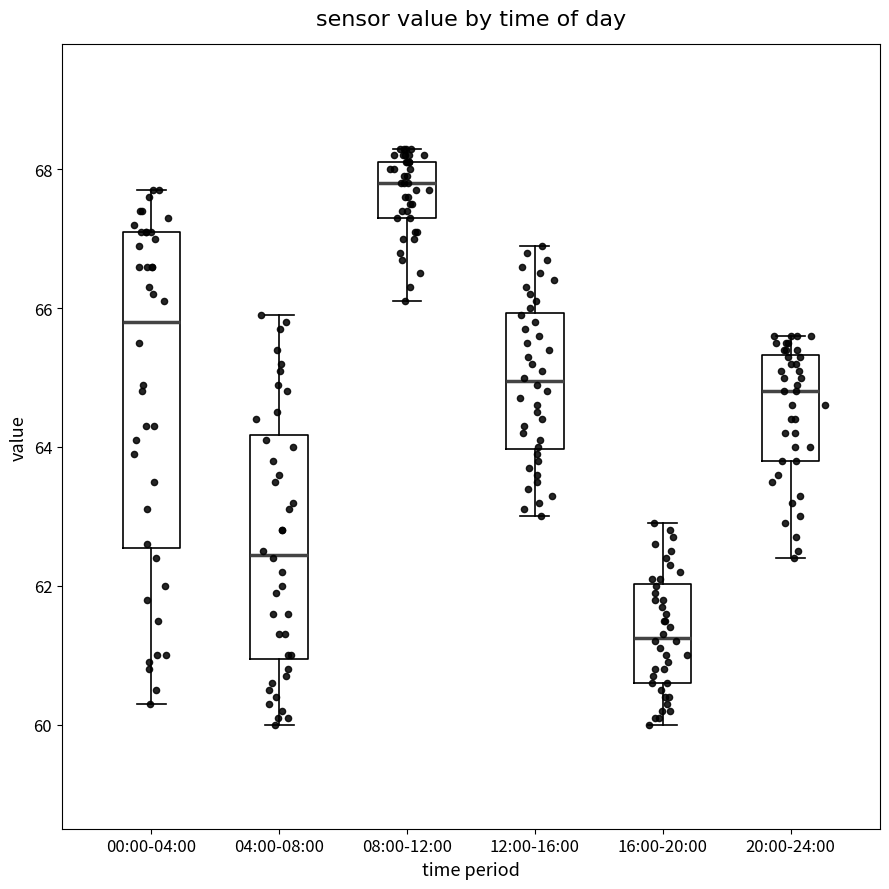

Which box is the tallest, from its lower edge to its upper edge?

00:00-04:00